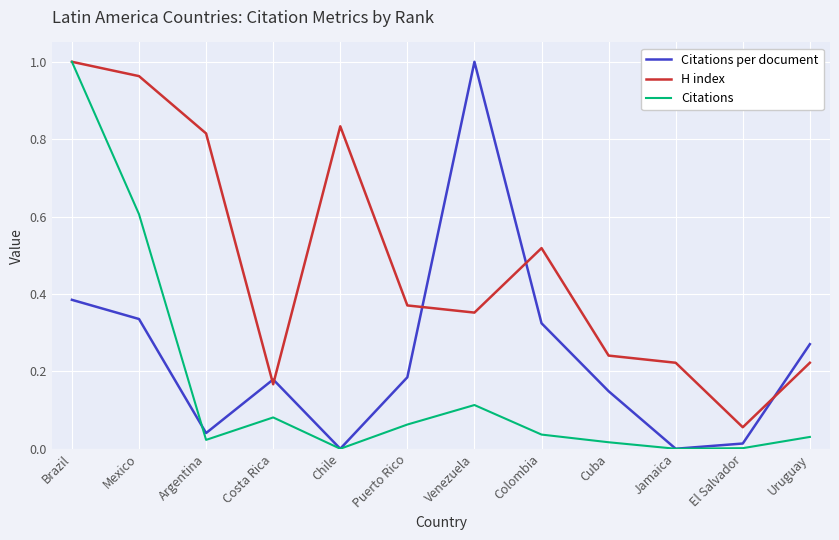

True or false: H index and Citations per document intersect in this chart.

True